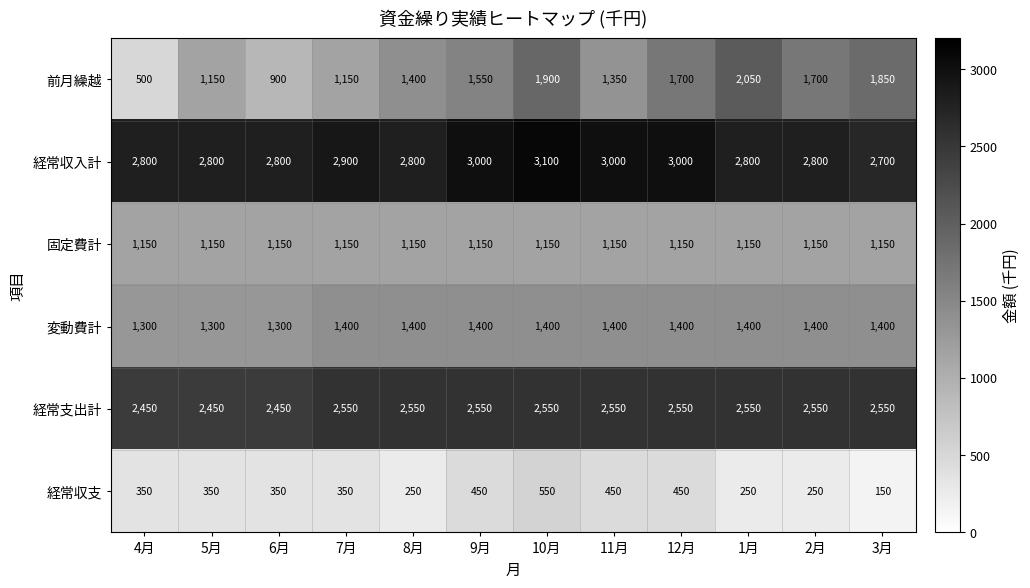

List the series in order of their peak value, highest first.

経常収入計, 経常支出計, 前月繰越, 変動費計, 固定費計, 経常収支